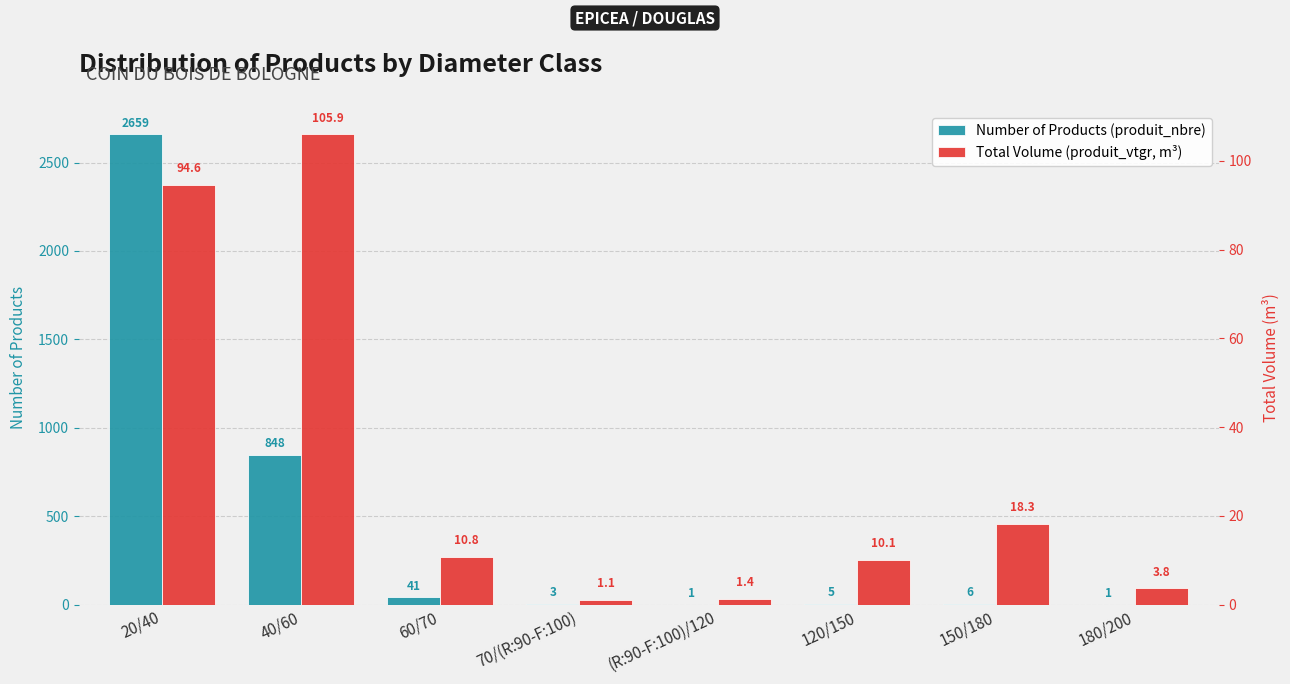

Where is Total Volume (produit_vtgr, m³) nearest to the value 53?

150/180